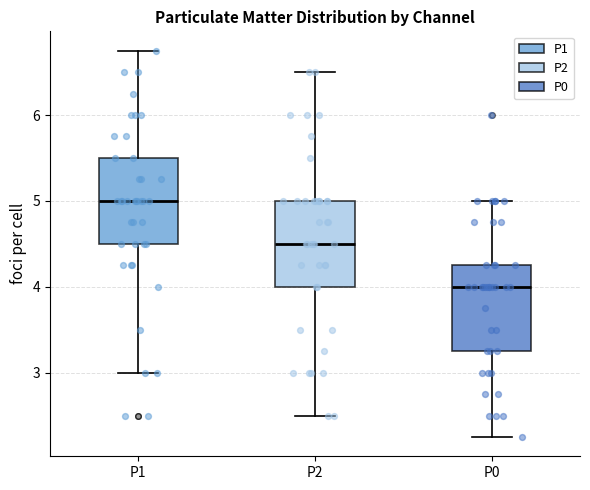

Reading left to right, read every box against the y-axis: the position of its median line, the range the box covers, and the ends of its whiskers. The values are not printed on the chart, so give them approximately, as read against the axis.

P1: median 5.0, box 4.5 to 5.5, whiskers 3.0 to 6.8
P2: median 4.5, box 4.0 to 5.0, whiskers 2.5 to 6.5
P0: median 4.0, box 3.3 to 4.3, whiskers 2.3 to 5.0